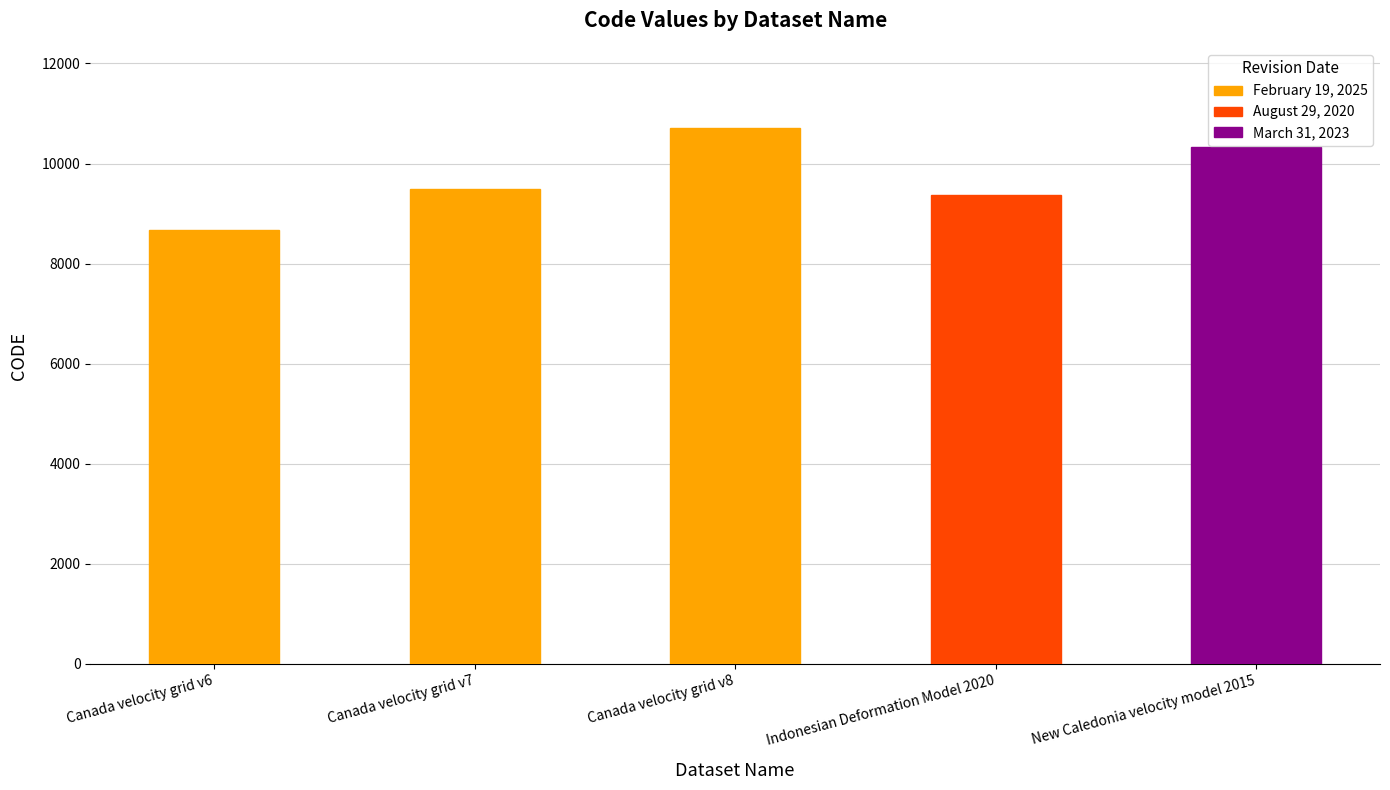

What value does the data have at New Caledonia velocity model 2015, to the nearest 10?

10320